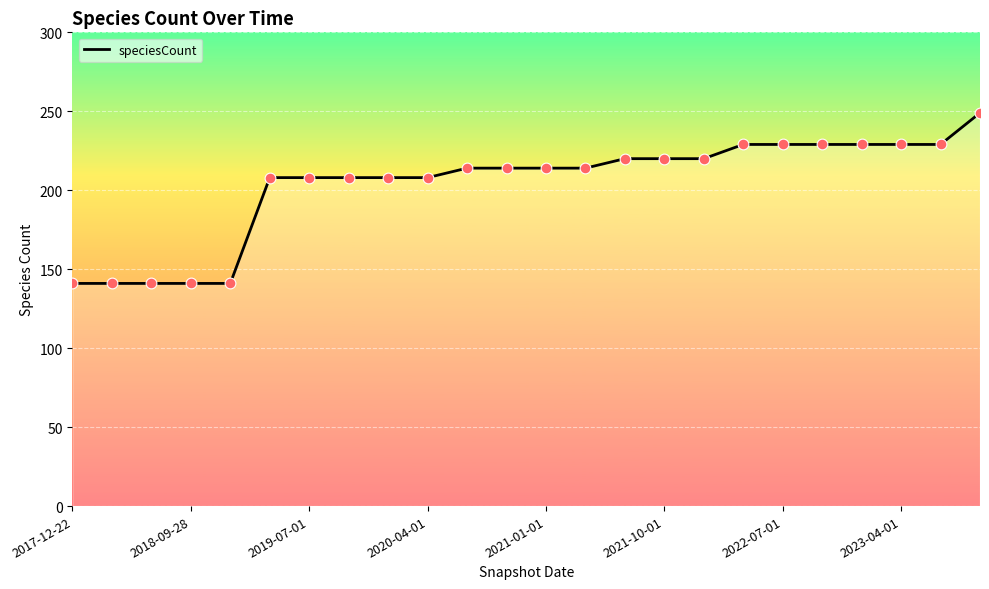

What is the difference between the maximum and minimum values?

108